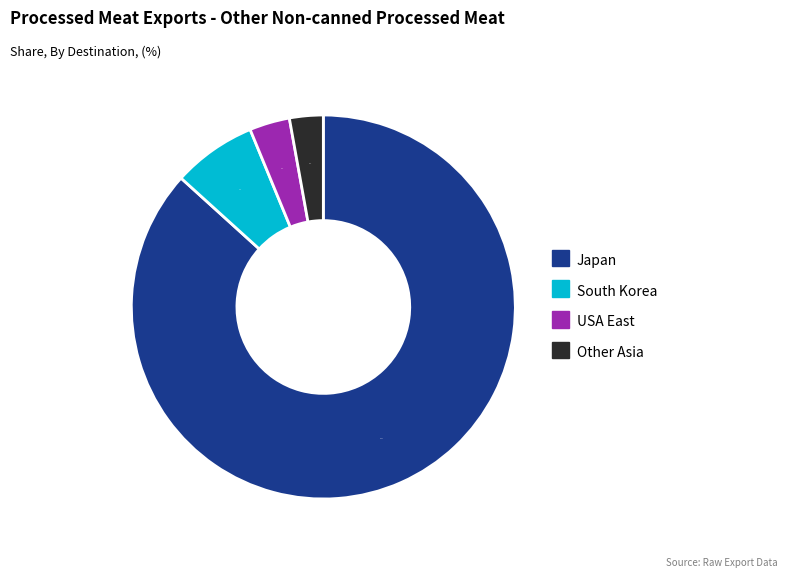

How many segments does this pie chart have?

4